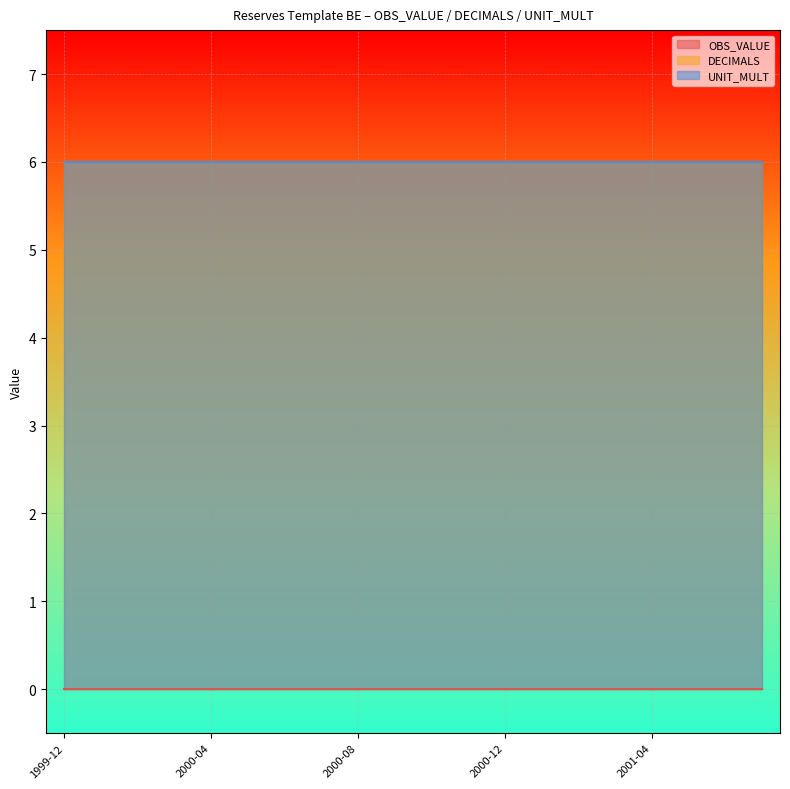

What is the spread (max minus min) of values at 2000-07?

6